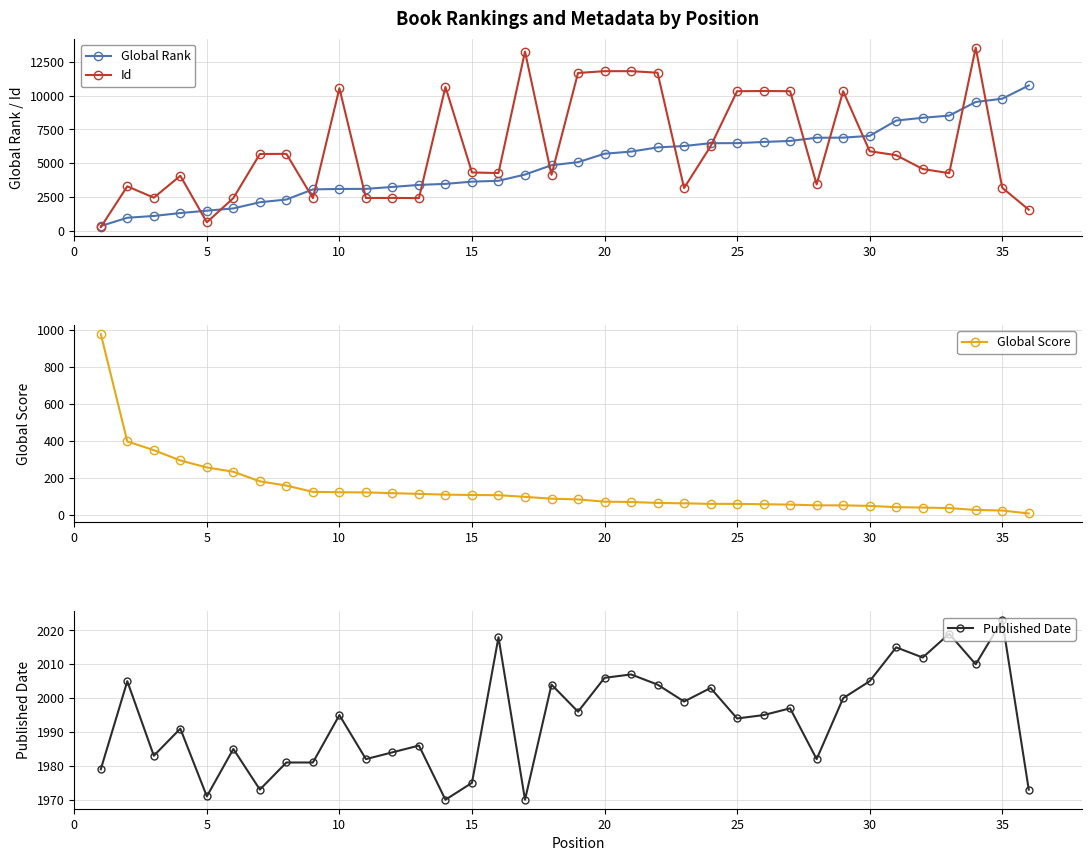

True or false: Id has more than 1 interior local peaks.

True